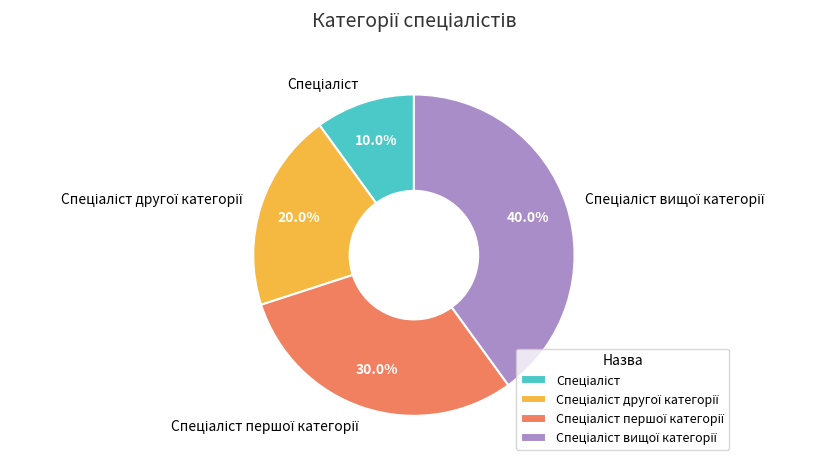

How many segments does this pie chart have?

4